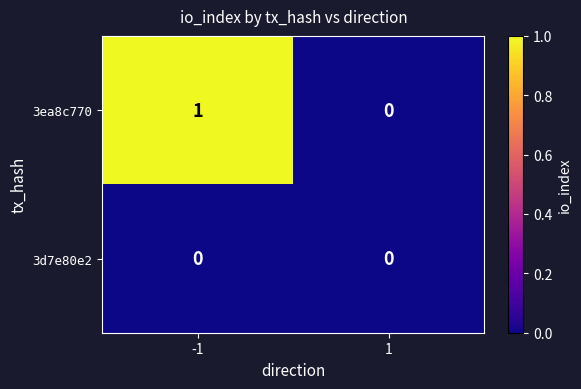

The value of 3ea8c770 at -1 is 0. True or false?

False